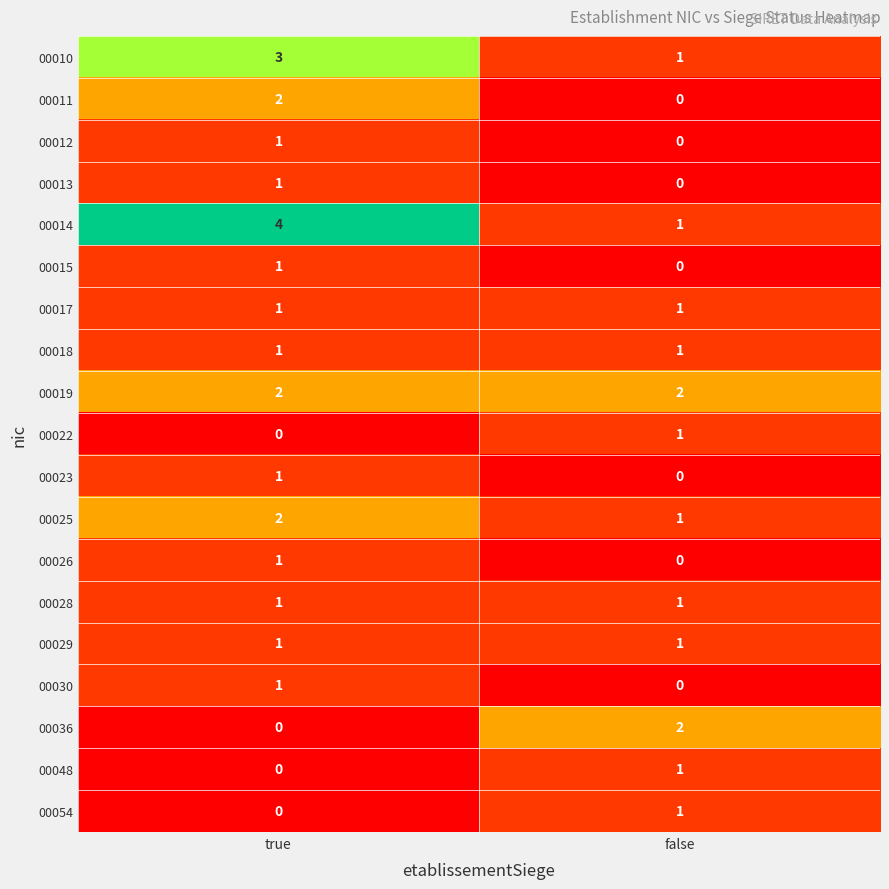

Which series has the largest range (max minus min)?

00014